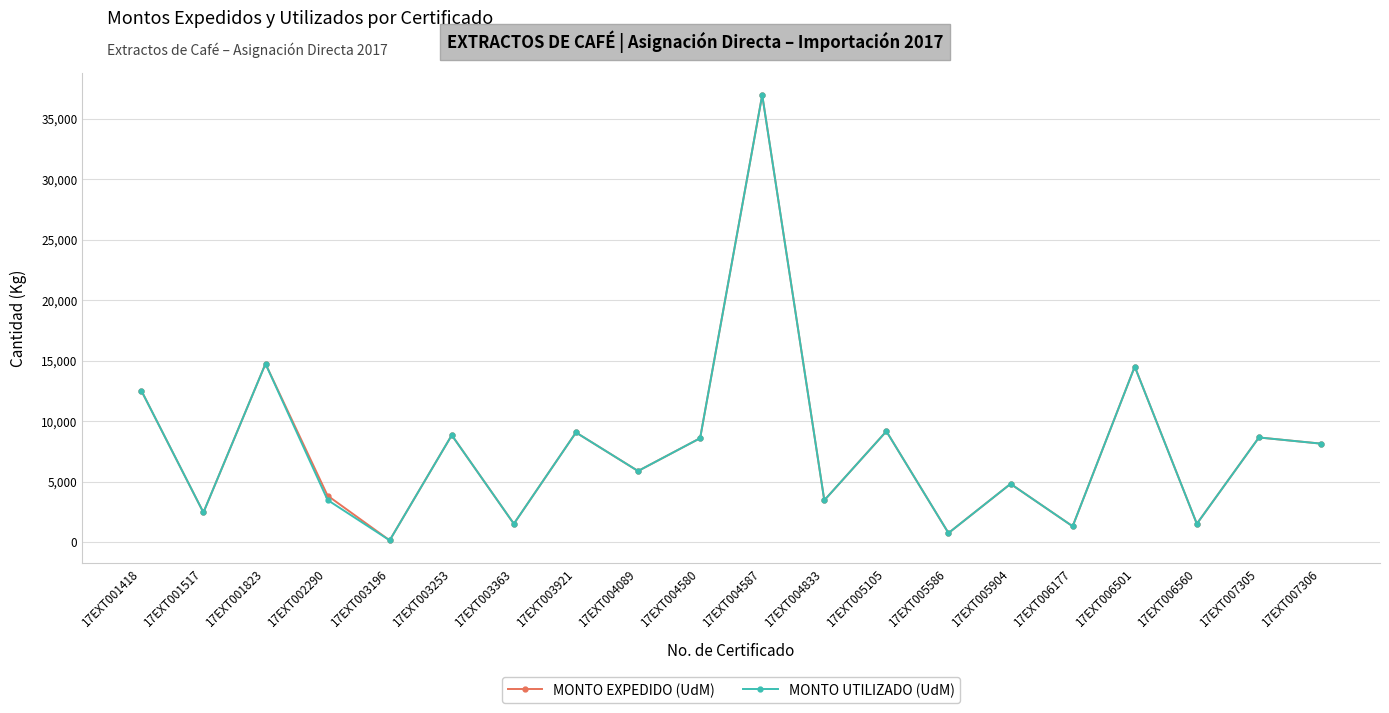

At which category is the sum across all series the highest?

17EXT004587